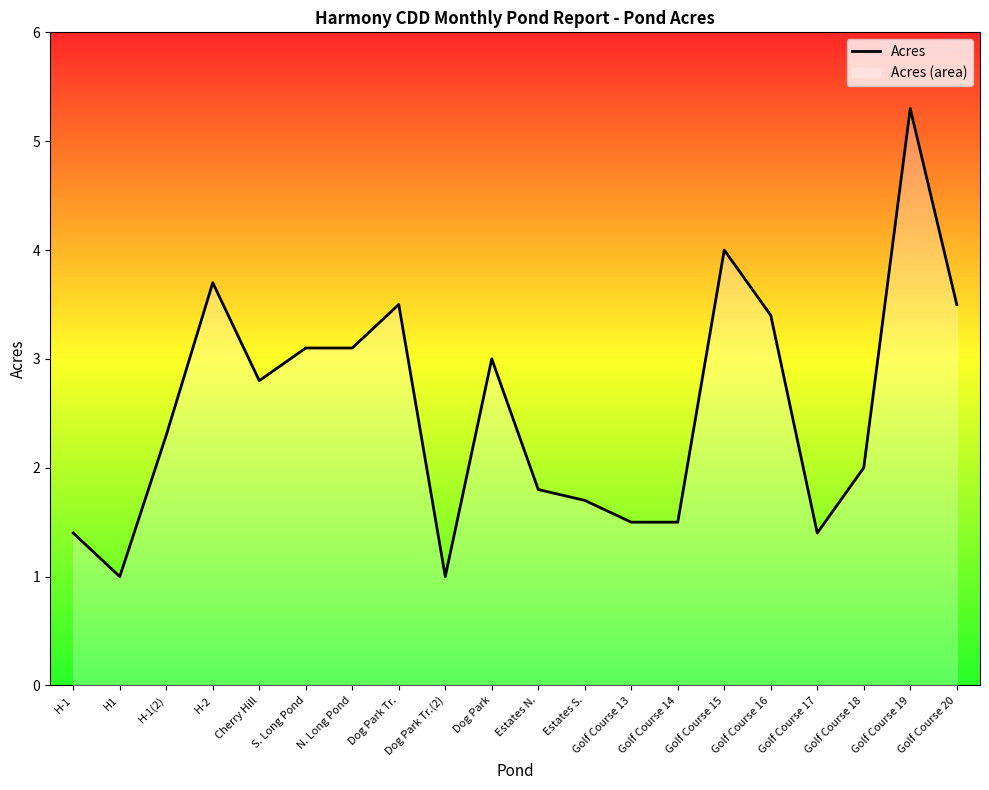

How many values exceed 2?

11